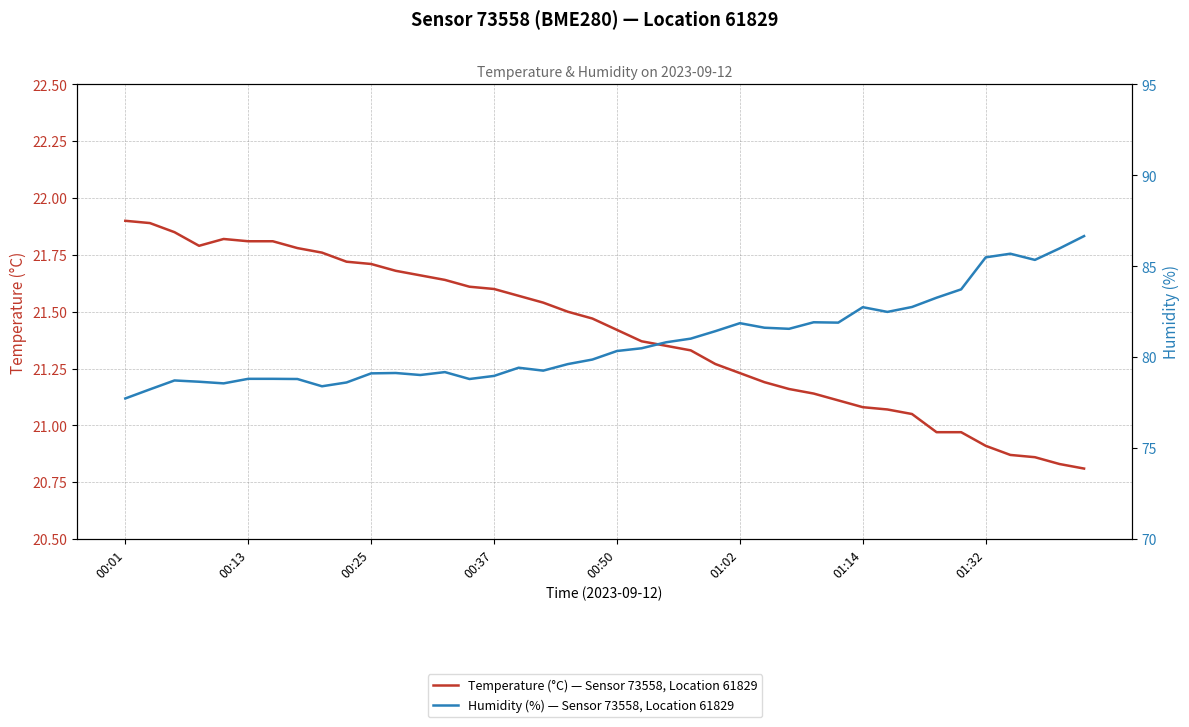

Which series has the largest total across all categories?

Humidity (%) — Sensor 73558, Location 61829